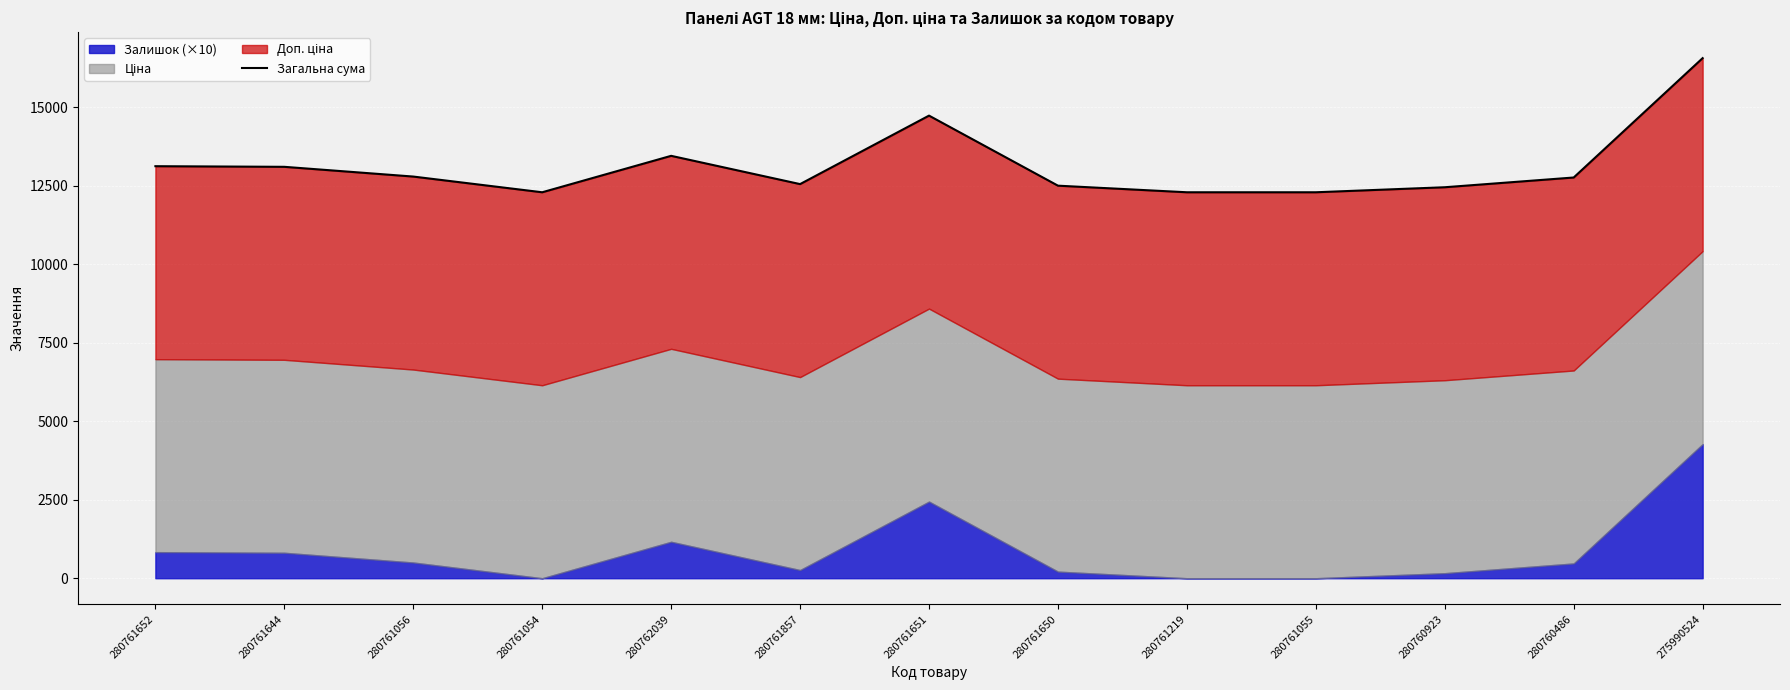

What is the difference between the maximum and minimum values?

4270.0